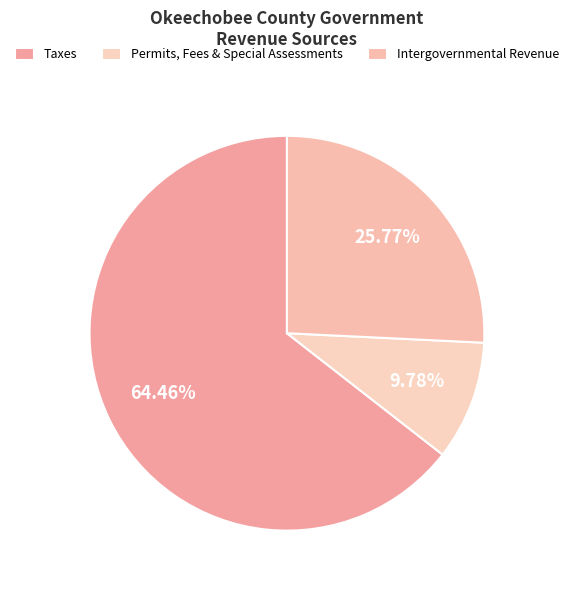

What is the change in value from Taxes to Intergovernmental Revenue?

-14749267